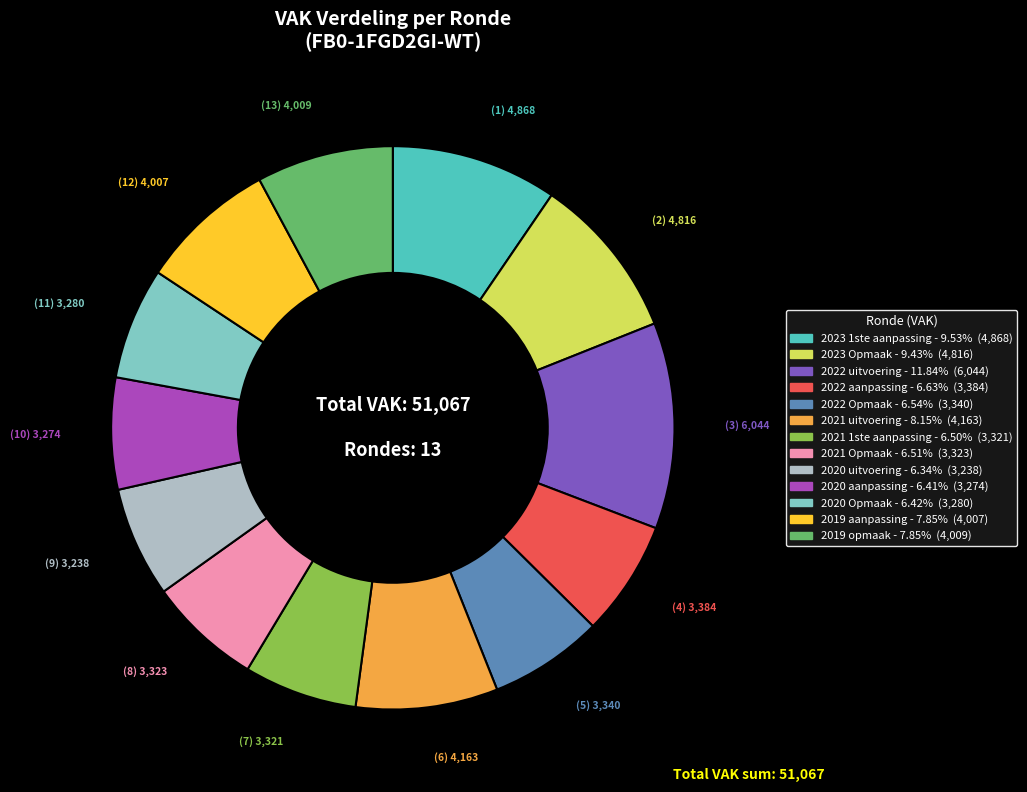

Which category has the biggest portion of the pie?

2022 uitvoering